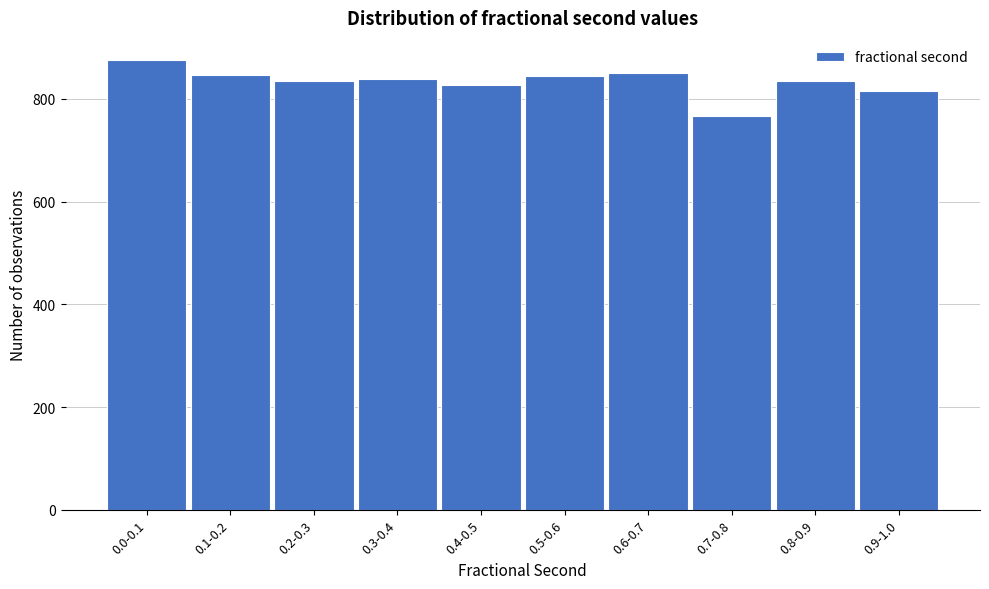

Which category has the lowest value across all series?

0.7-0.8